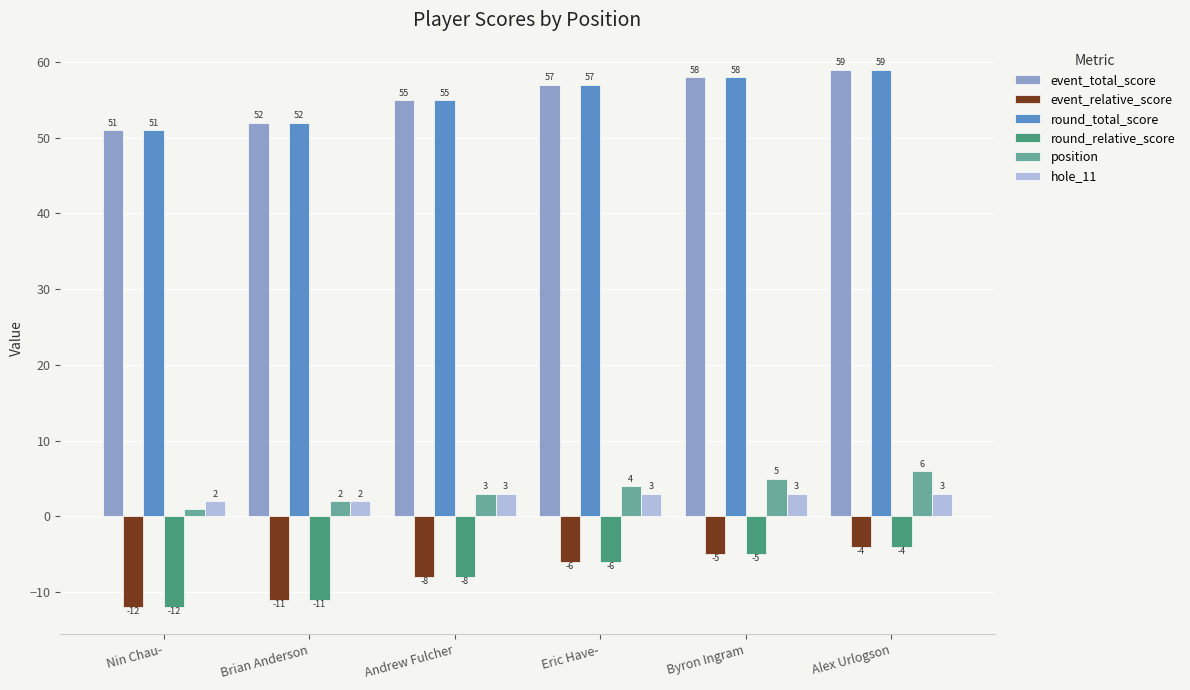

Which category has the lowest value in the event_total_score series?

Nin Chau-